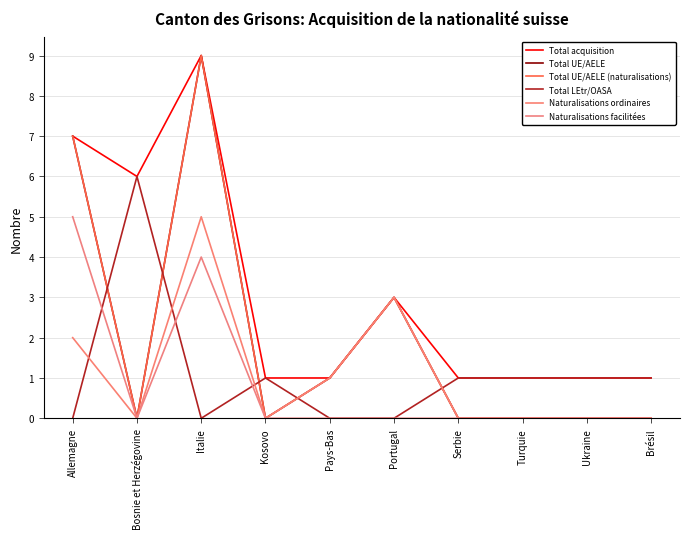

True or false: Total UE/AELE and Total UE/AELE (naturalisations) intersect in this chart.

False